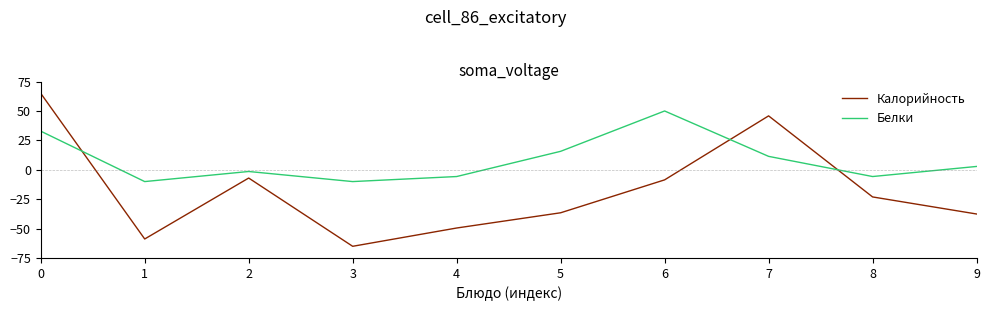

What is the difference between the highest and lowest values at 2?

5.6